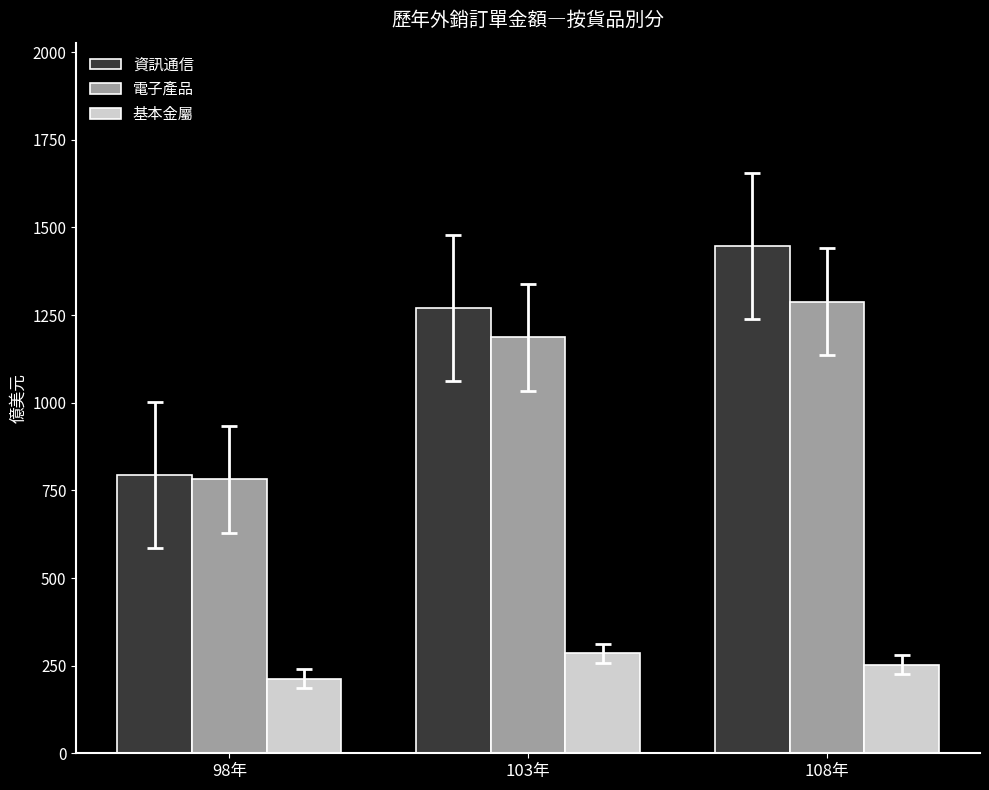

How many categories are shown in the chart?

3